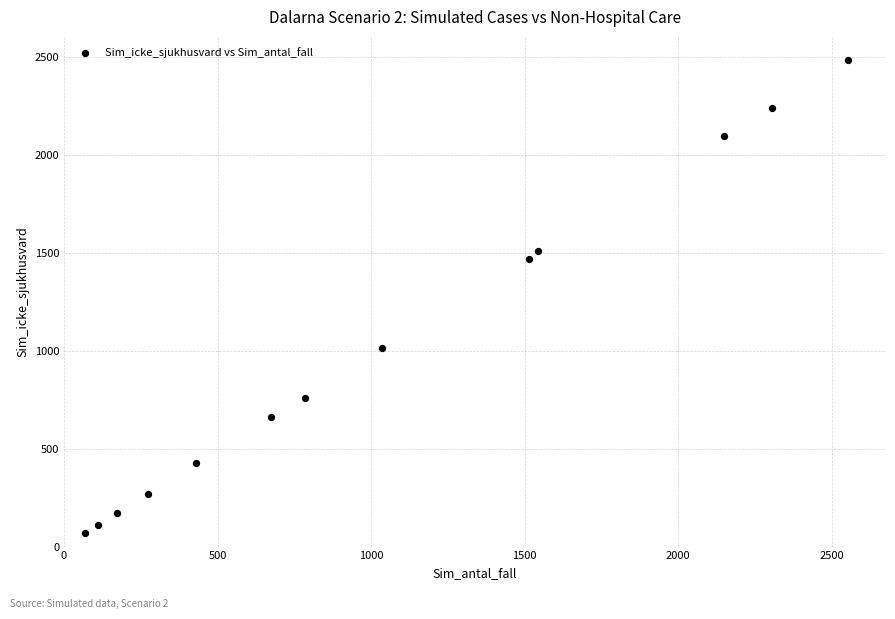

What Y value in the scatter plot is closest to 1275?

1469.8